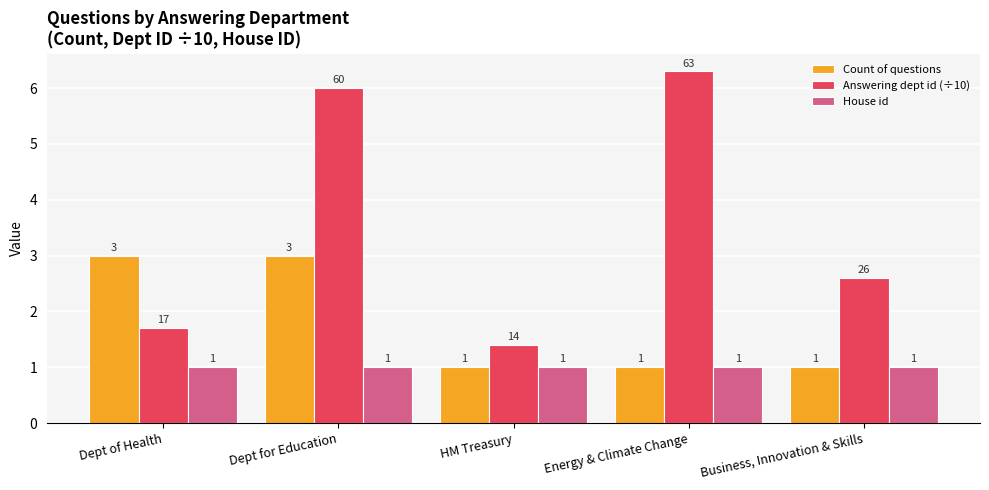

What is the highest value of the Answering dept id (÷10) series?

6.3